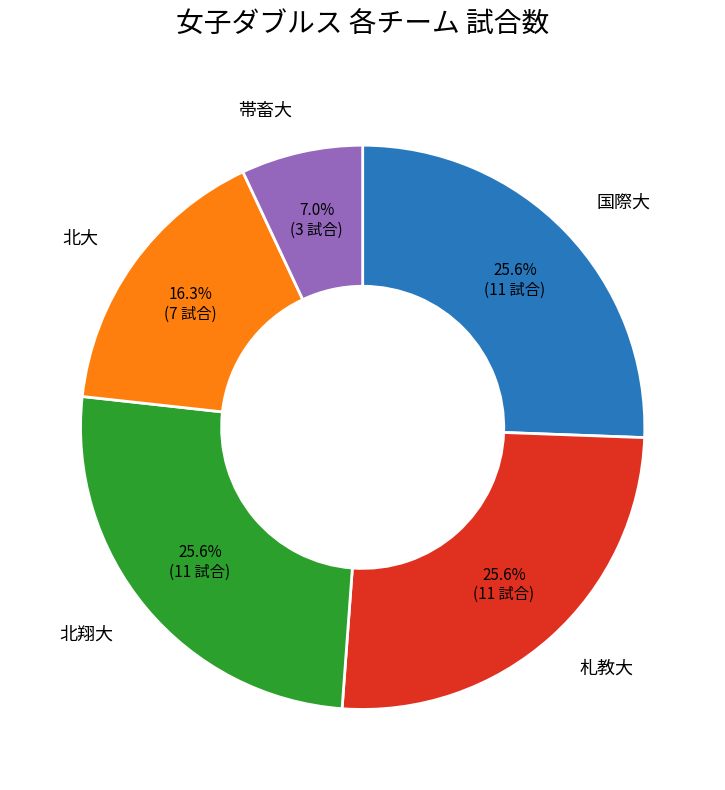

Does any single category account for the majority?

No